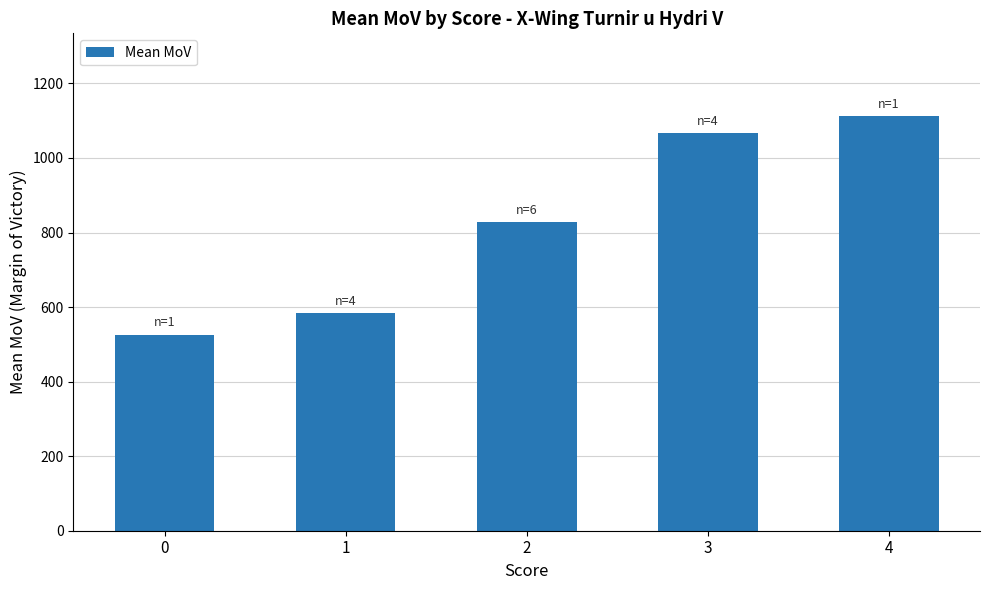

The value at 4 is 1465.4. True or false?

False